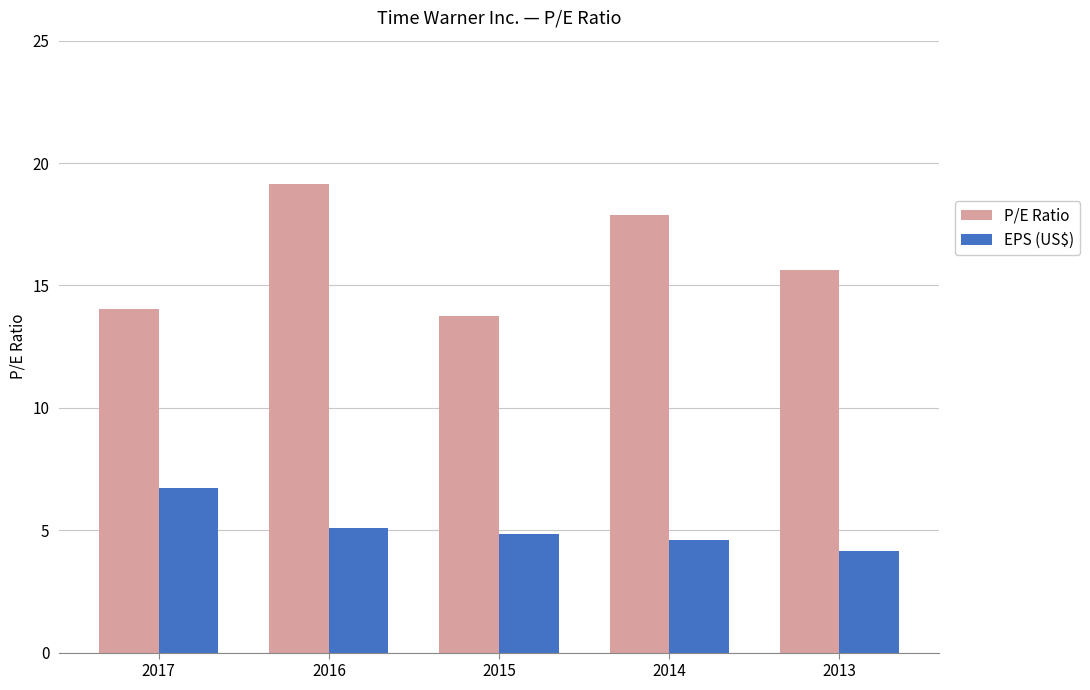

What is the total value across all series at 2017?

20.8